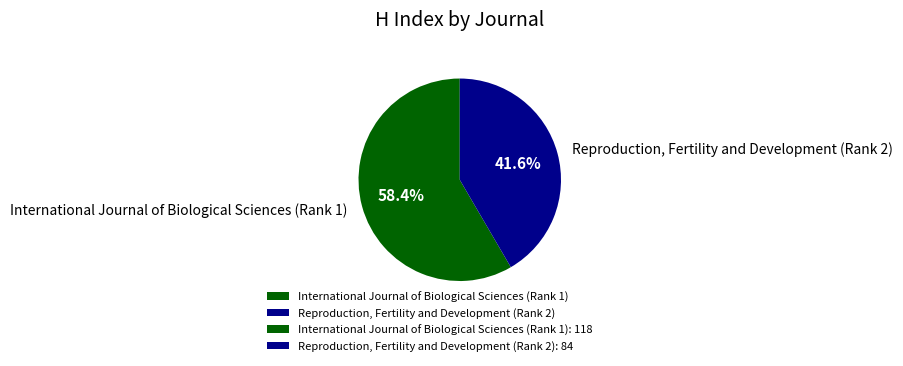

What percentage is NOT represented by International Journal of Biological Sciences (Rank 1)?

41.6%